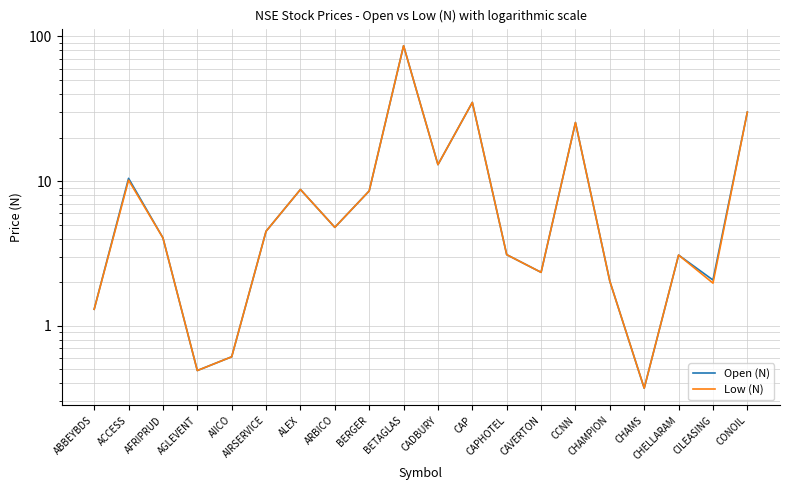

At which label does Low (N) first exceed 4?

ACCESS